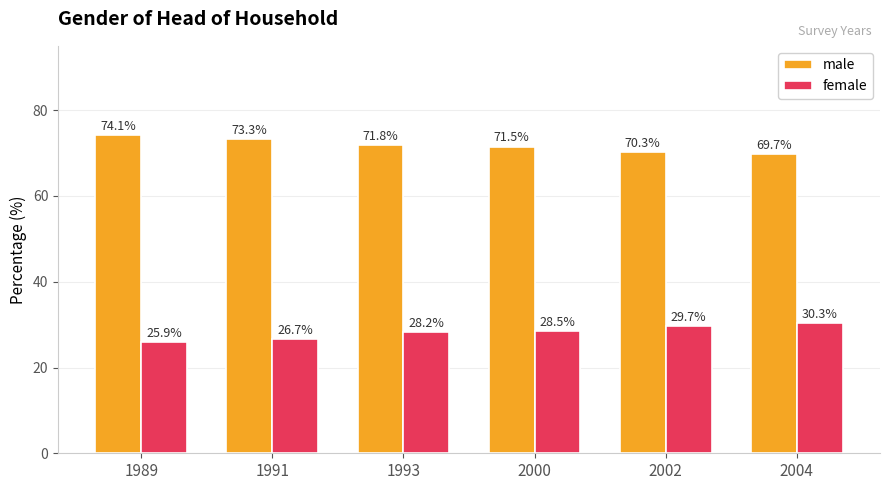

What is the lowest value of the female series?

25.9